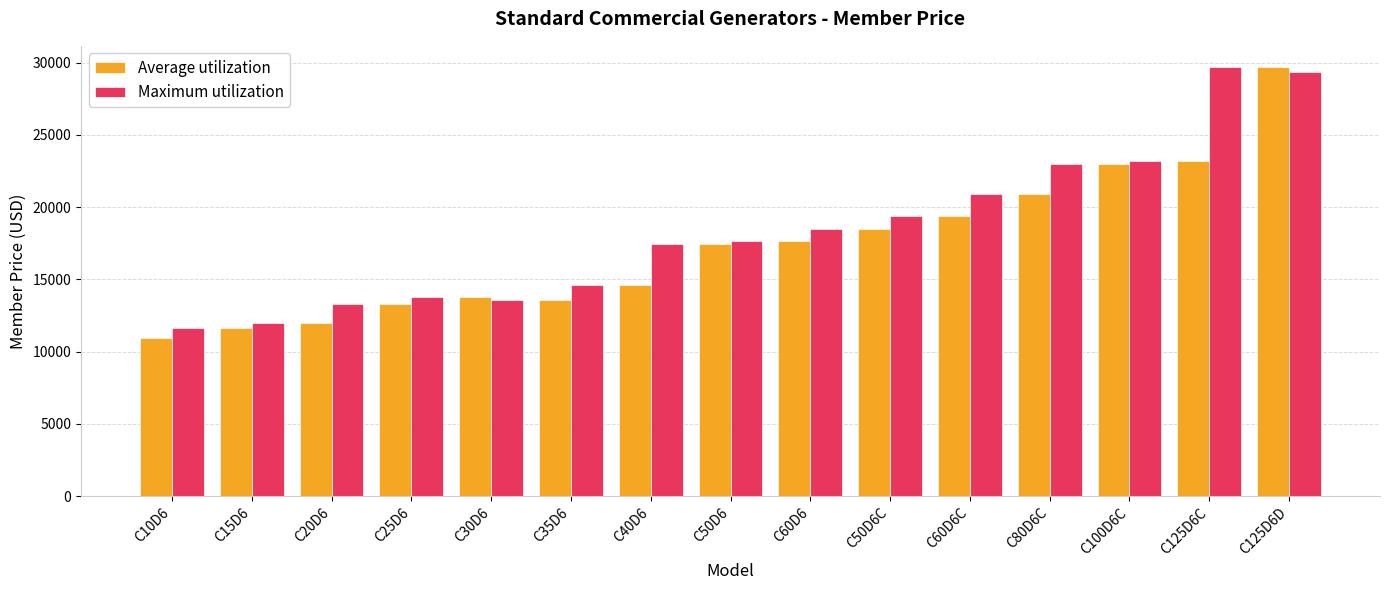

What value does the Maximum utilization series have at C50D6C?

19411.7